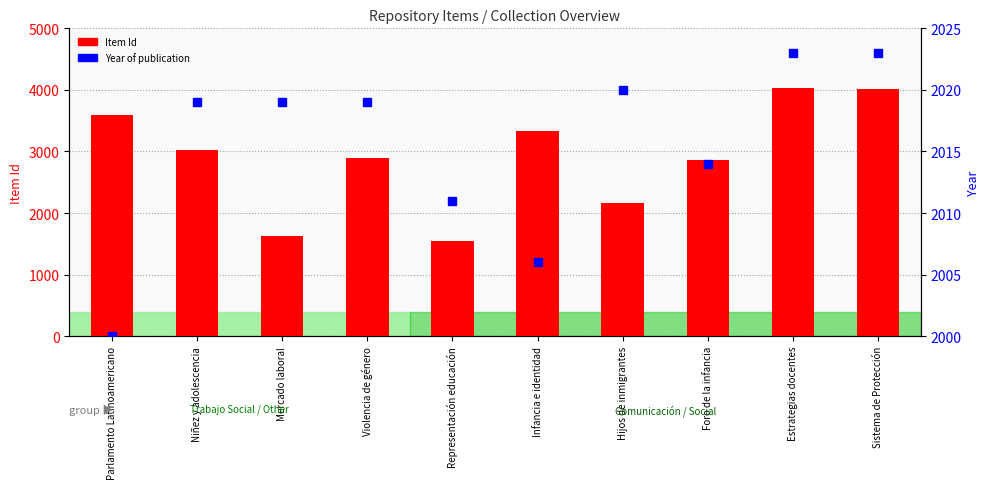

What are all the series names shown in the legend?

Item Id, Year